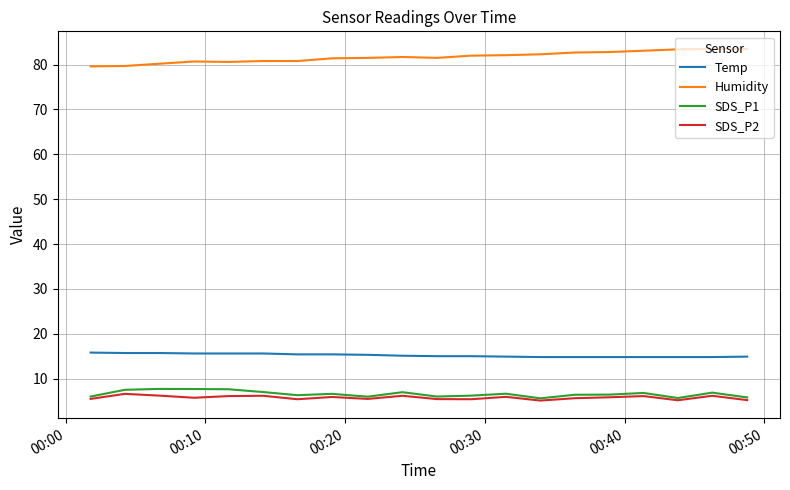

What is the highest value of the SDS_P1 series?

7.7